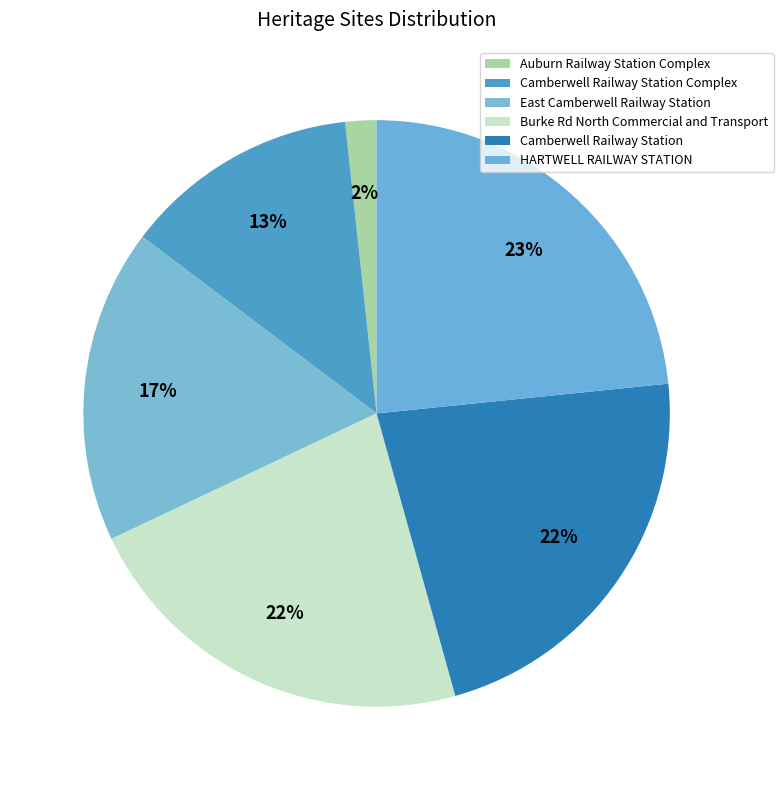

What is the smallest slice in the pie chart?

Auburn Railway Station Complex